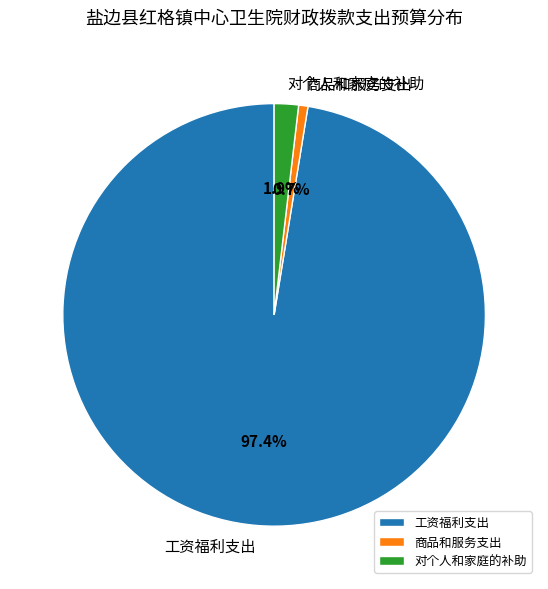

Count the number of slices in the pie.

3